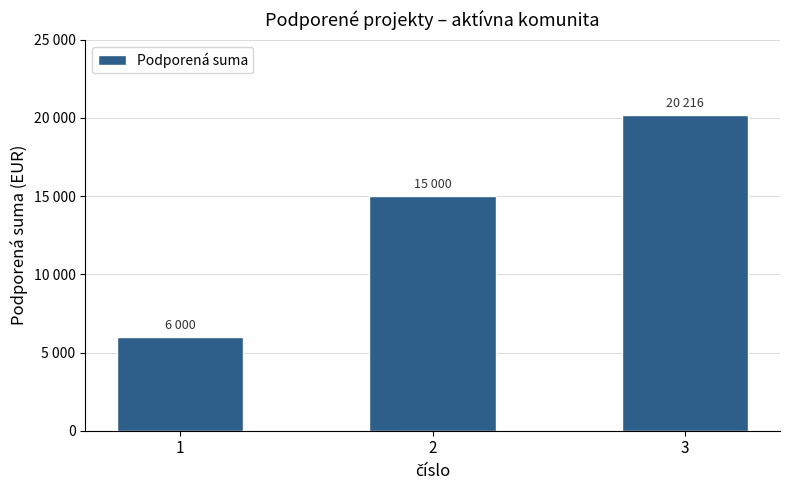

Where does the data first go above 15000?

3